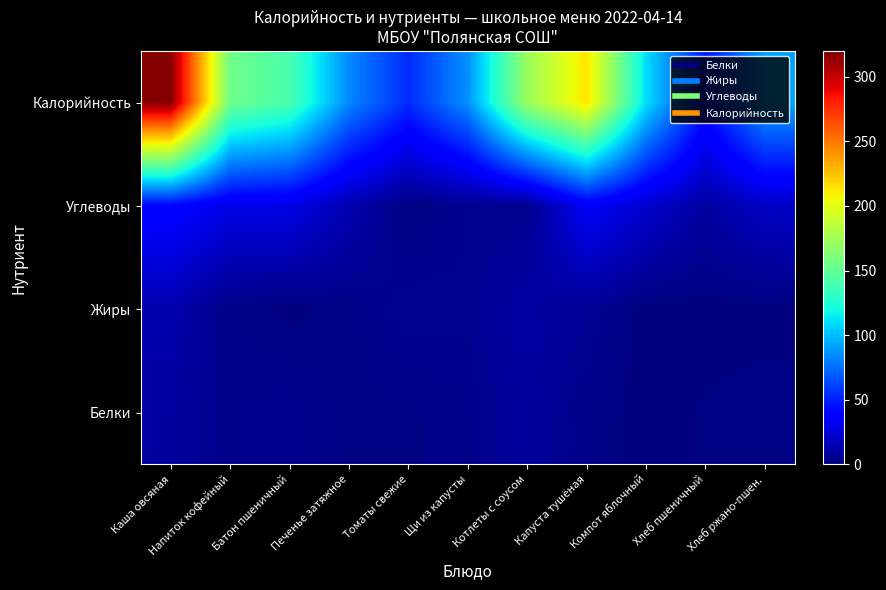

Rank the series by their maximum value, from lowest to highest.

Белки, Жиры, Углеводы, Калорийность